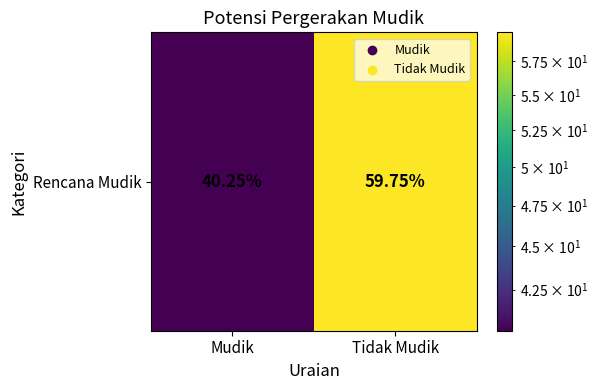

True or false: the data shows 59.8 at Tidak Mudik.

True